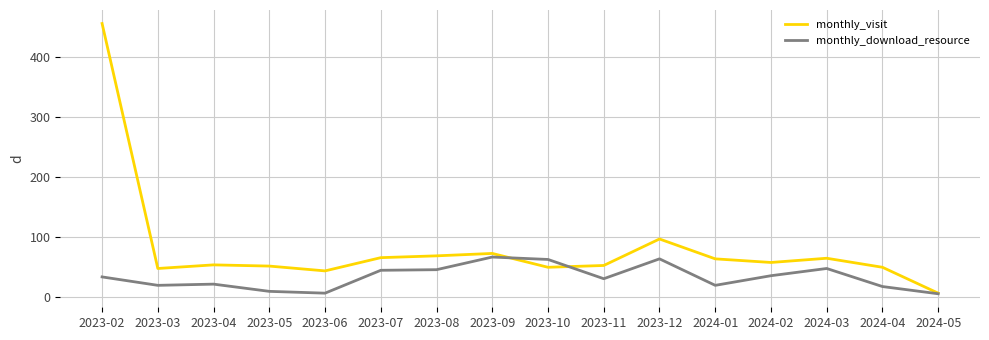

At 2023-09, list the series in order from largest to smallest.

monthly_visit, monthly_download_resource